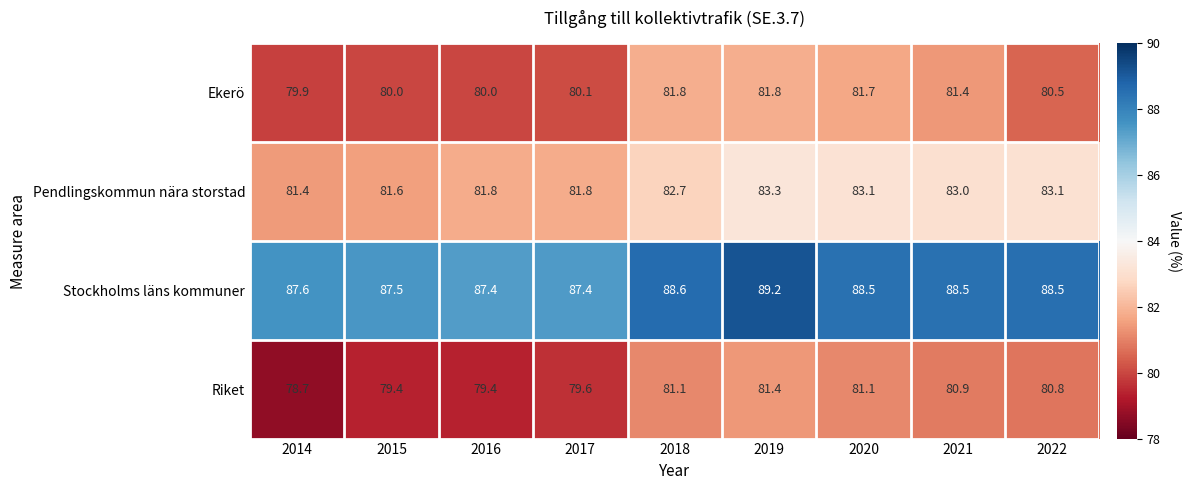

Which series has the largest range (max minus min)?

Riket